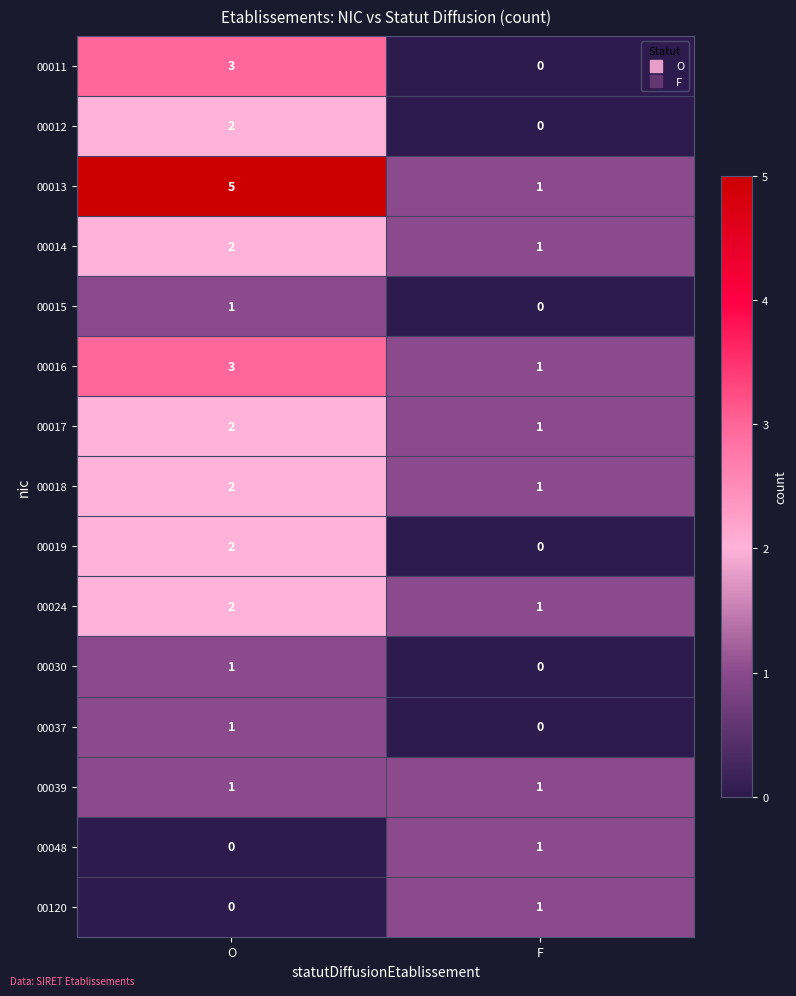

Between O and F, which series saw the biggest shift?

00013